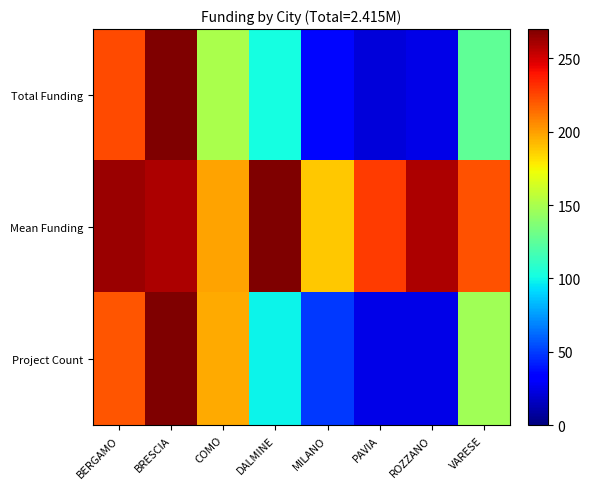

Rank the series by their maximum value, from highest to lowest.

Total Funding, Mean Funding, Project Count